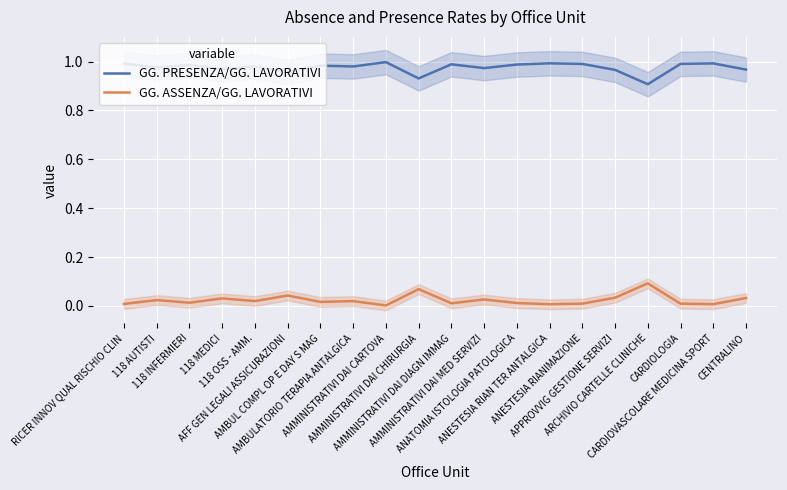

What is the label of the 17th point from the right?

118 MEDICI